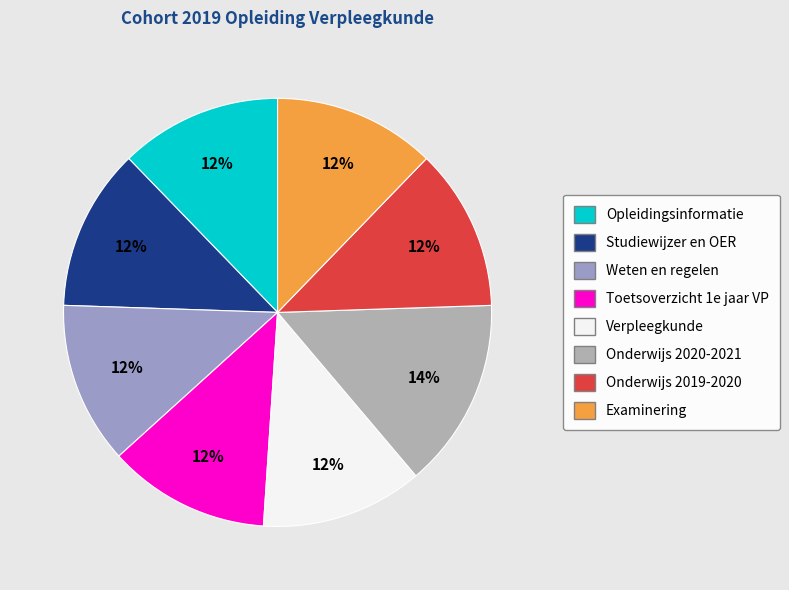

Rank the categories by value from highest to lowest.

Onderwijs 2020-2021, Examinering, Onderwijs 2019-2020, Verpleegkunde, Toetsoverzicht 1e jaar VP, Weten en regelen, Studiewijzer en OER, Opleidingsinformatie